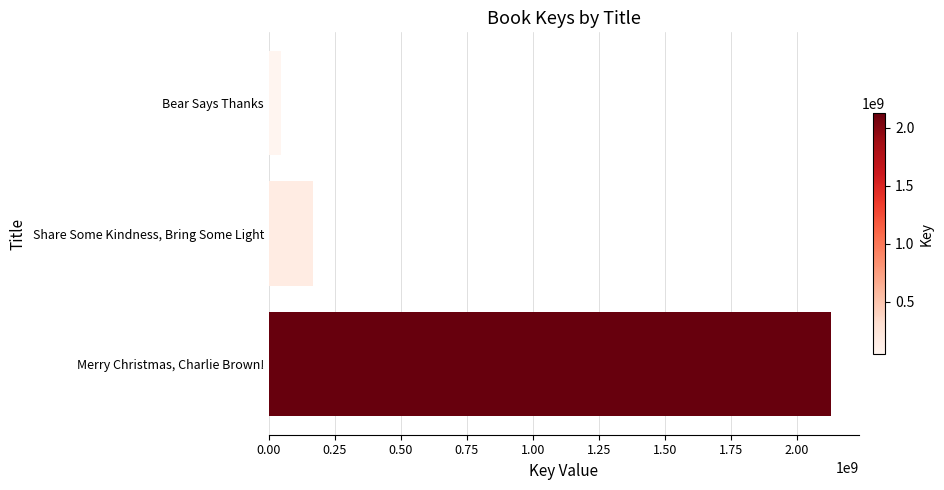

Where is the data nearest to the value 1087449437?

Share Some Kindness, Bring Some Light